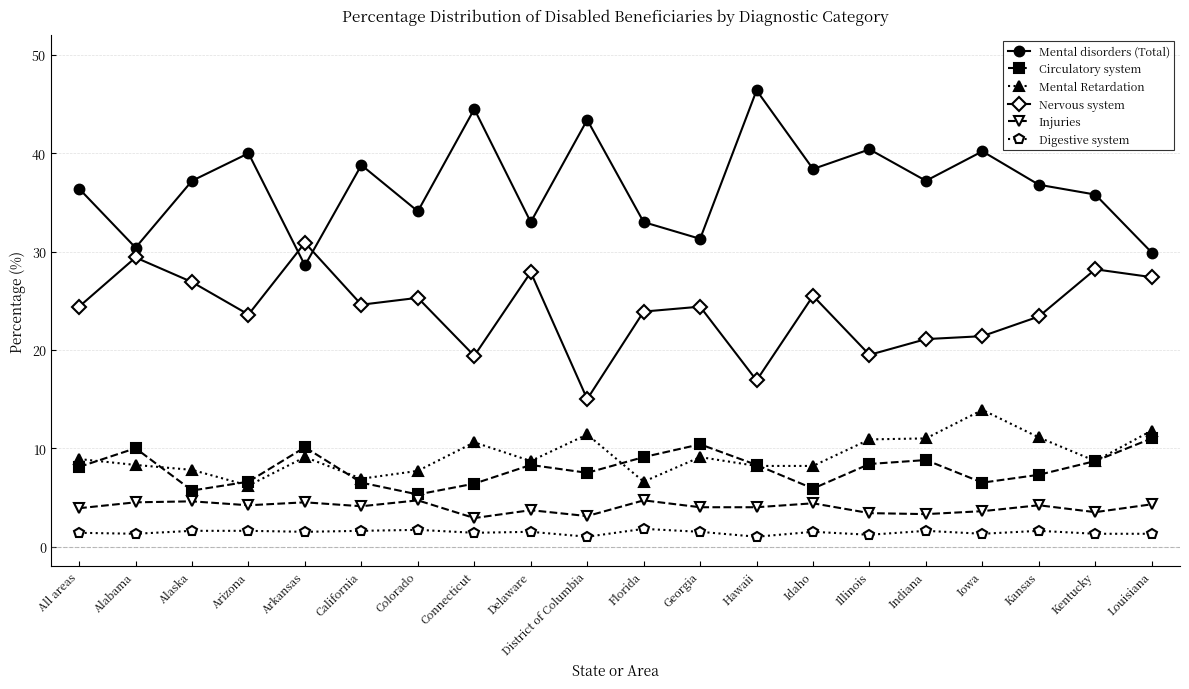

What is the label of the 7th point from the left?

Colorado